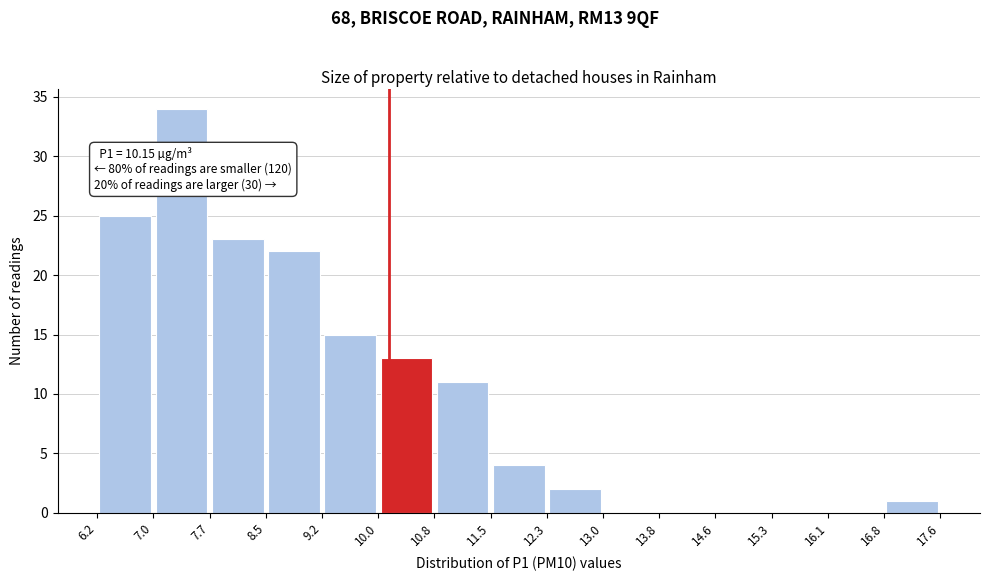

Which range on the x-axis has the tallest bar?

7.0 to 7.7